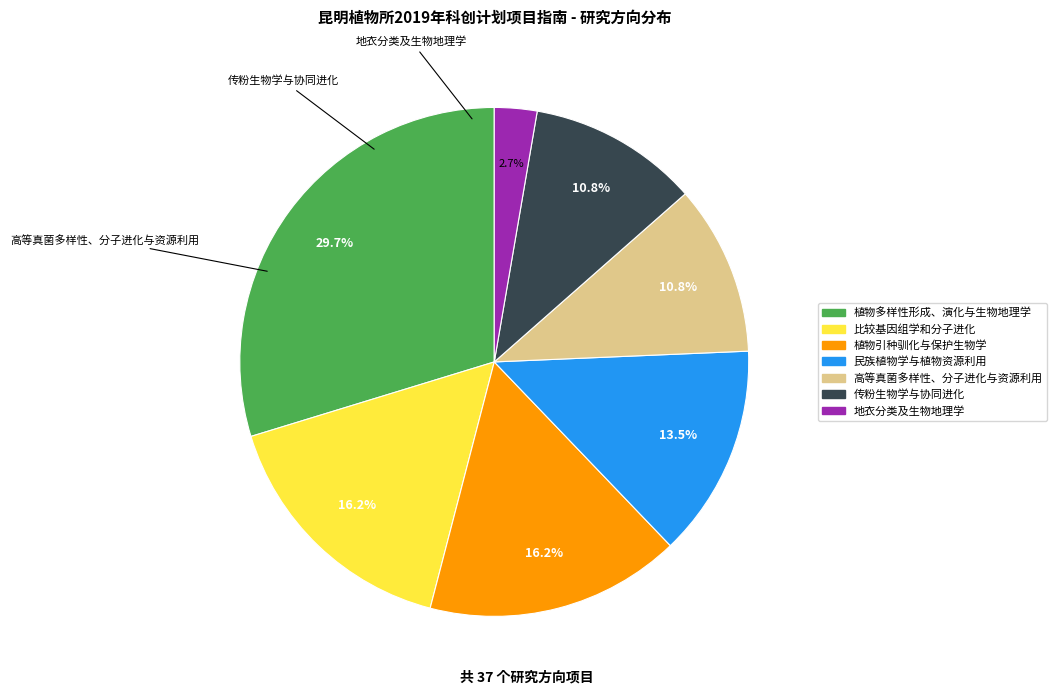

To the nearest percent, what is the average slice percentage?

14%